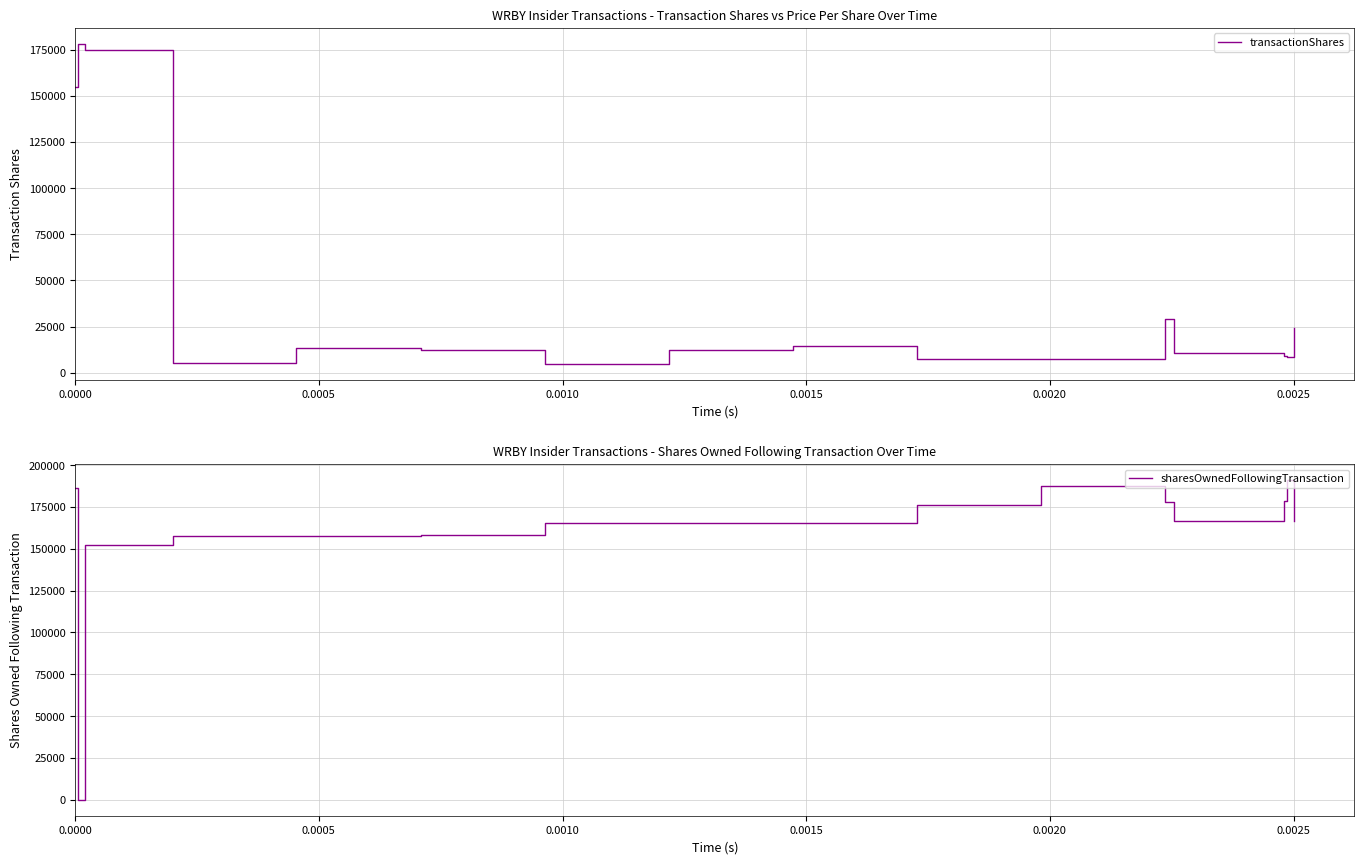

True or false: transactionShares and sharesOwnedFollowingTransaction intersect in this chart.

True